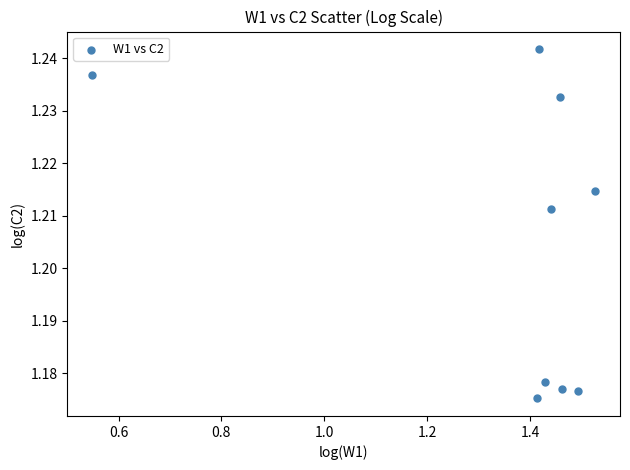

What is the average X value?

1.4